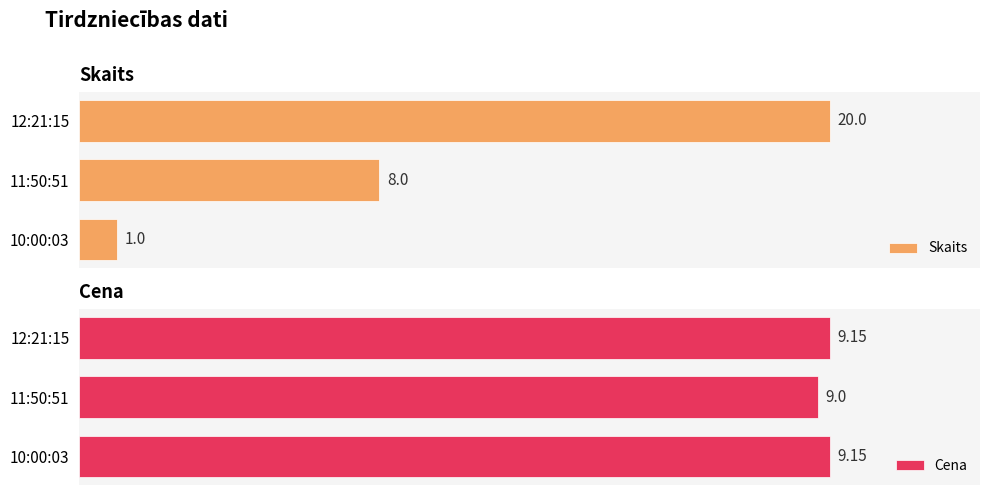

What is the maximum value shown in the chart?

20.0